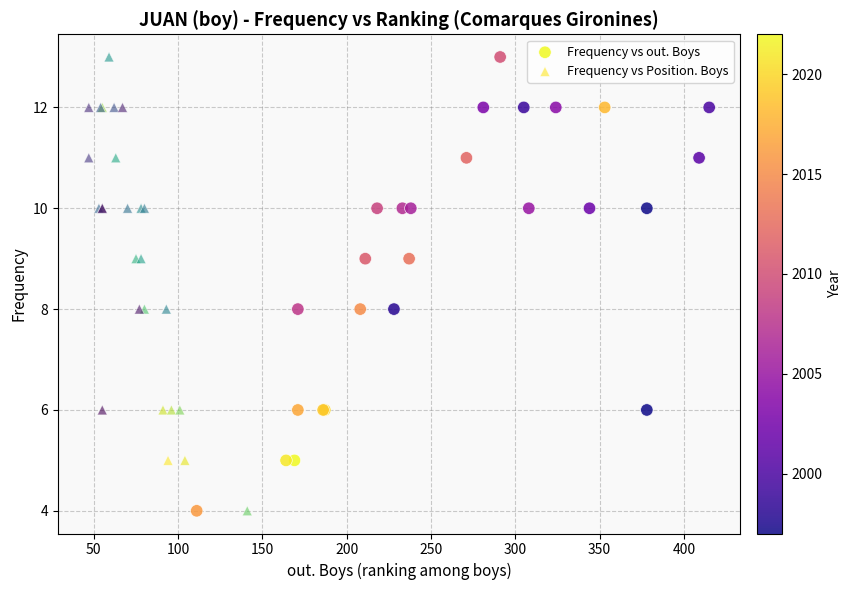

What are all the series names shown in the legend?

Frequency vs out. Boys, Frequency vs Position. Boys